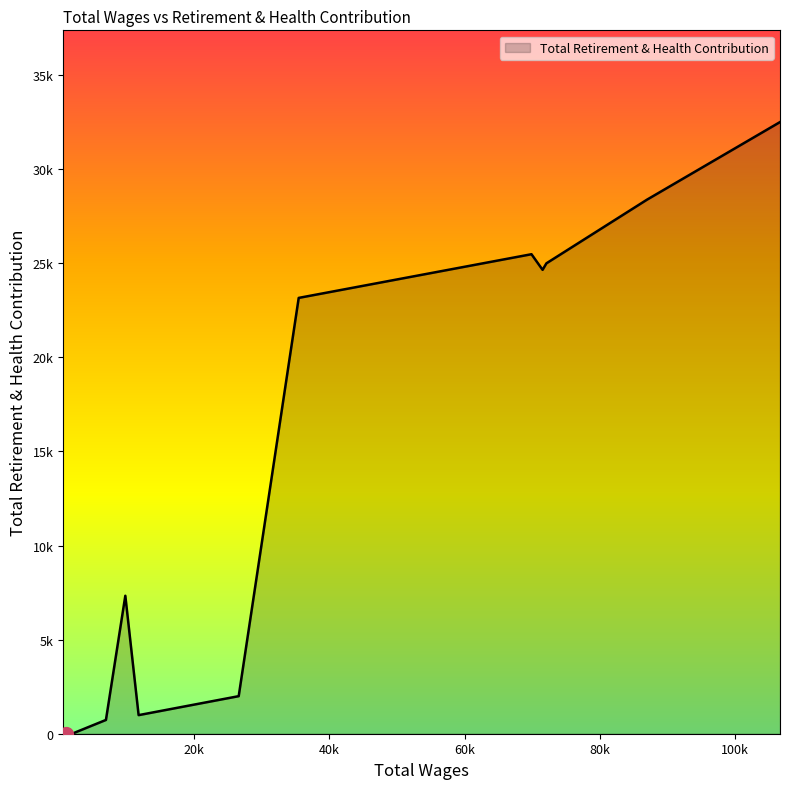

What is the average value?

12162